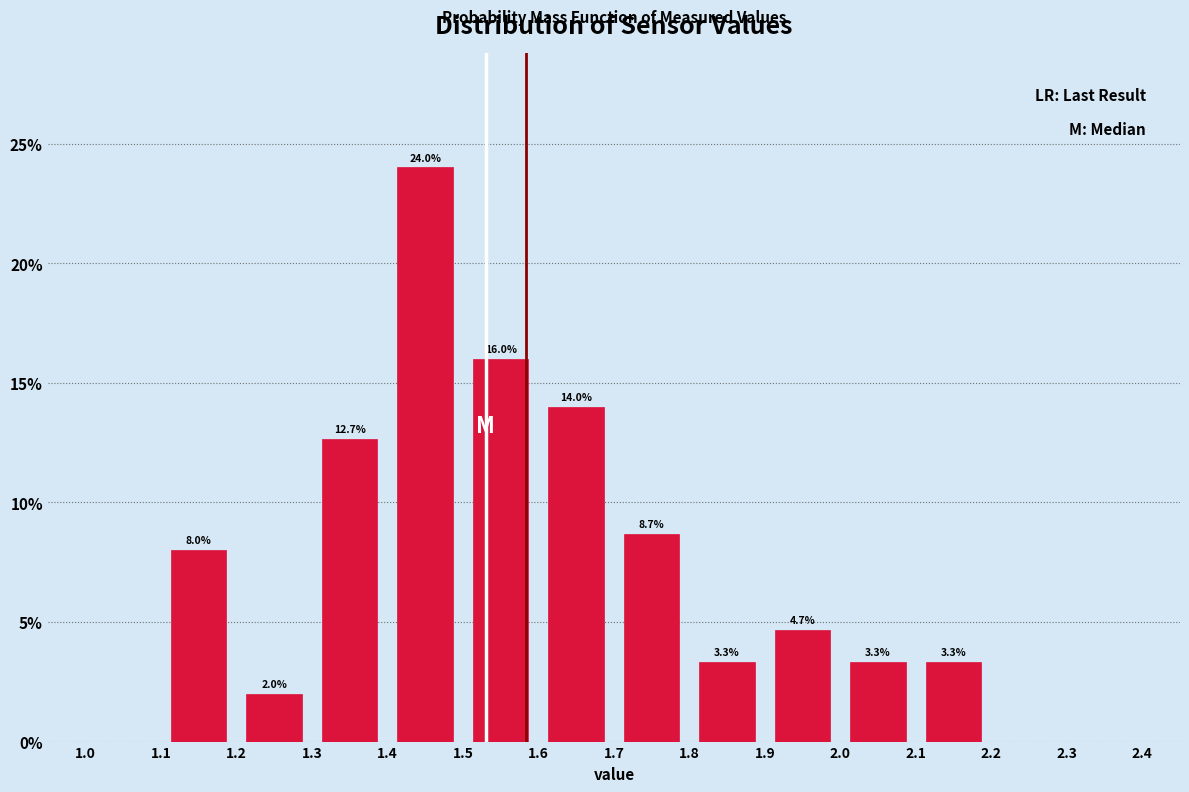

Over which range of the x-axis is the bar tallest?

1.4 to 1.5